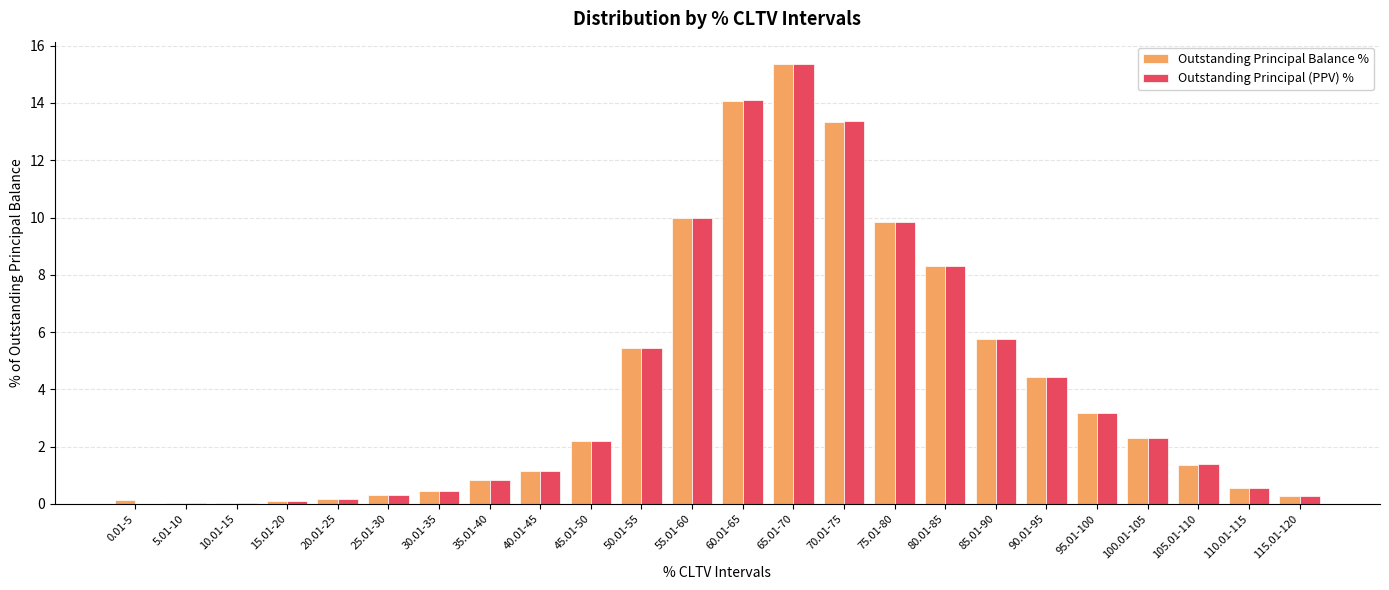

Which series changed the most between 55.01-60 and 115.01-120?

Outstanding Principal (PPV) %